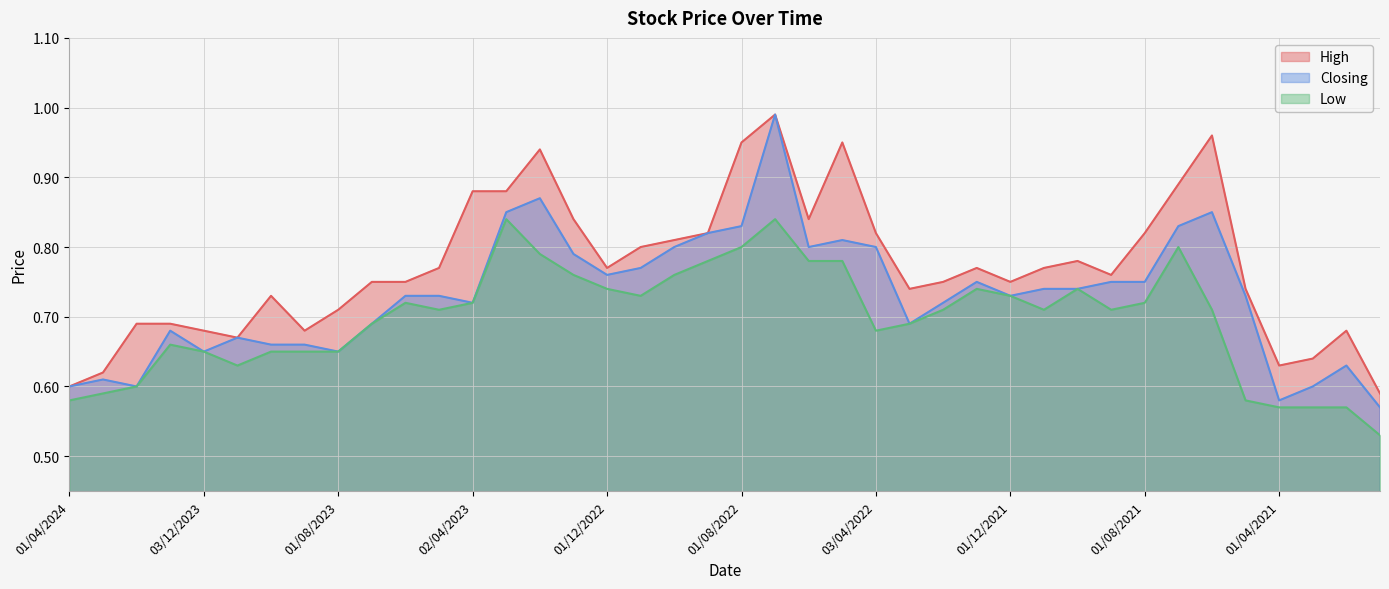

True or false: Closing and High cross at least once.

False